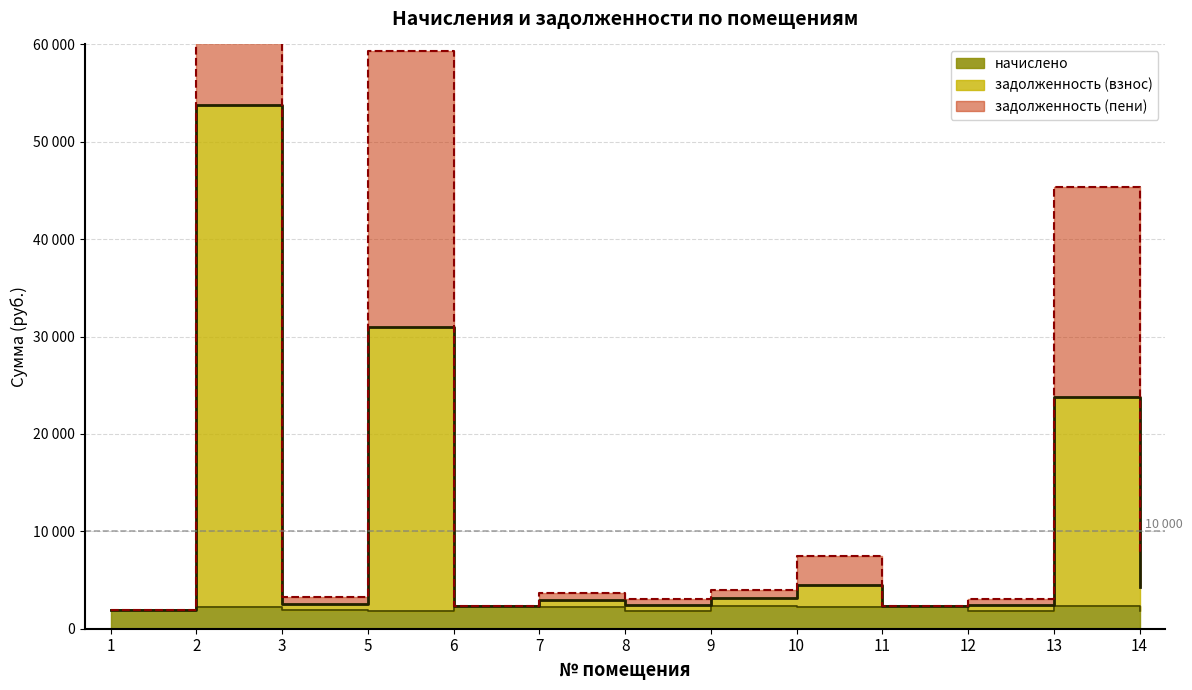

What is the spread (max minus min) of values at 8?

1209.4